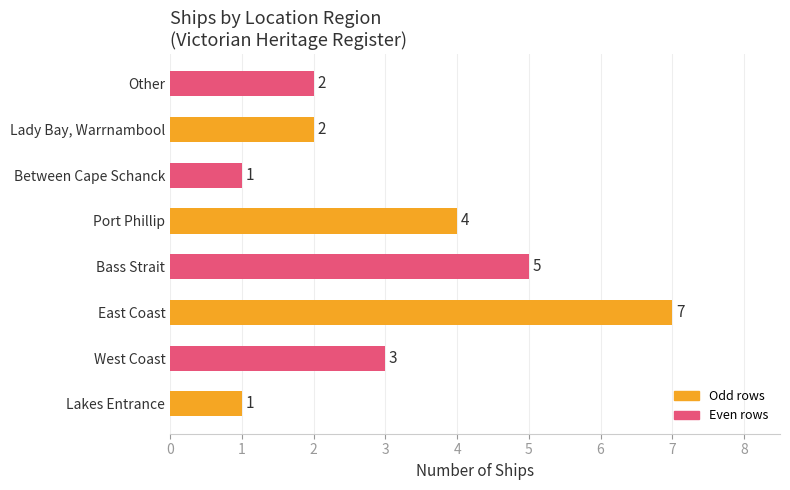

Where is the data nearest to the value 4?

Port Phillip